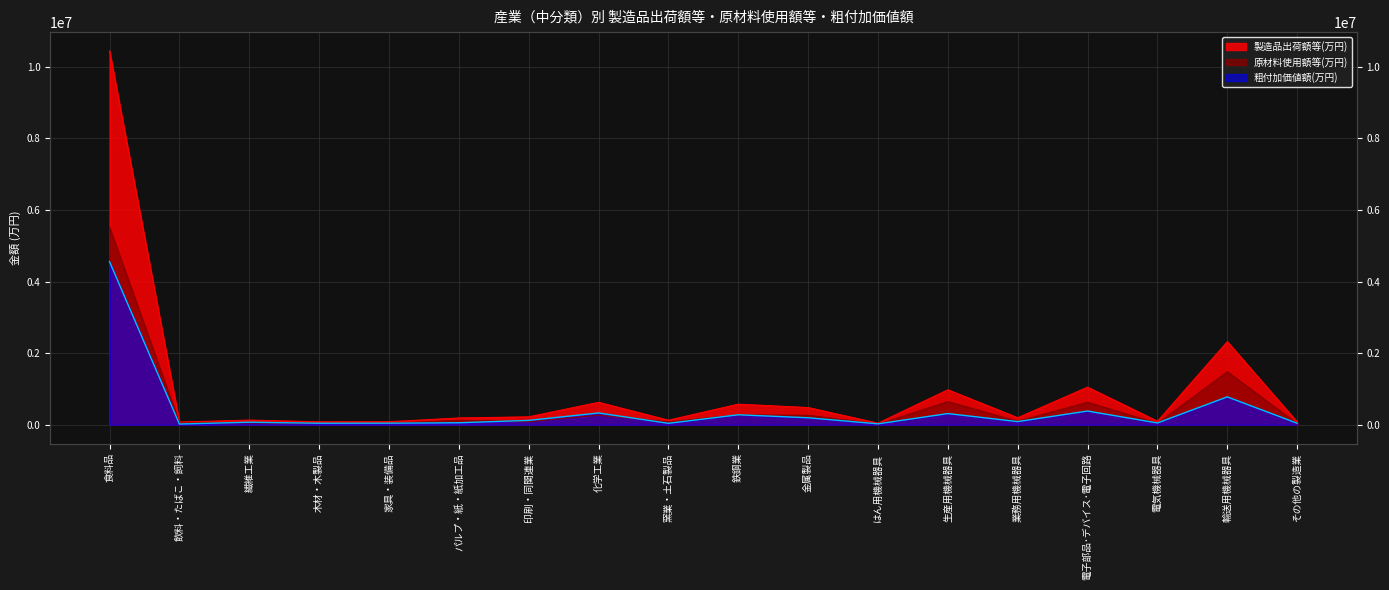

What is the value of the 粗付加価値額(万円) point at the 5th from the left?

46026